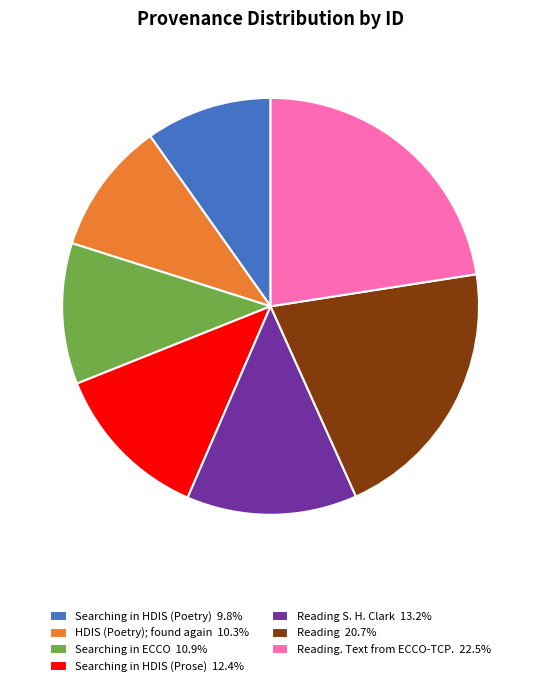

Is there any slice that represents more than half of the pie?

No